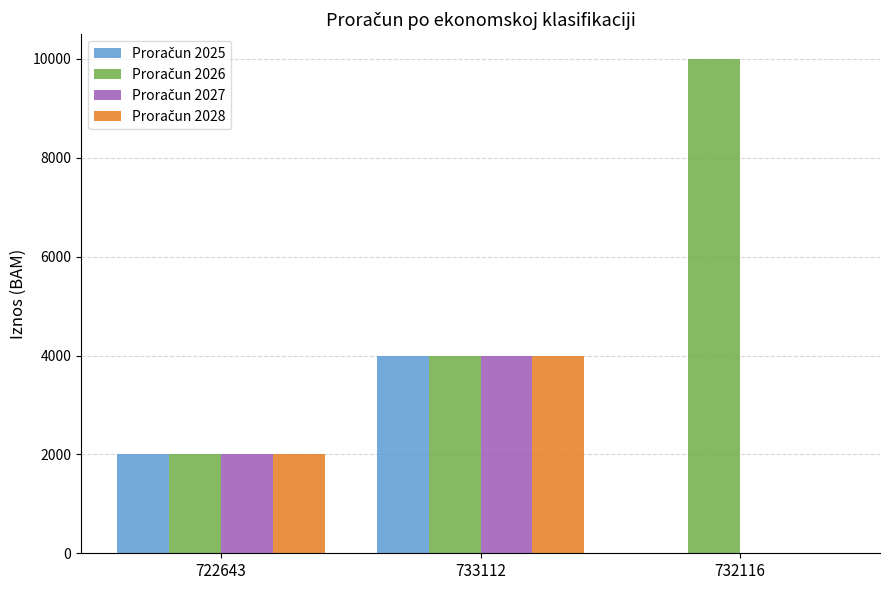

At which category is the sum across all series the highest?

733112